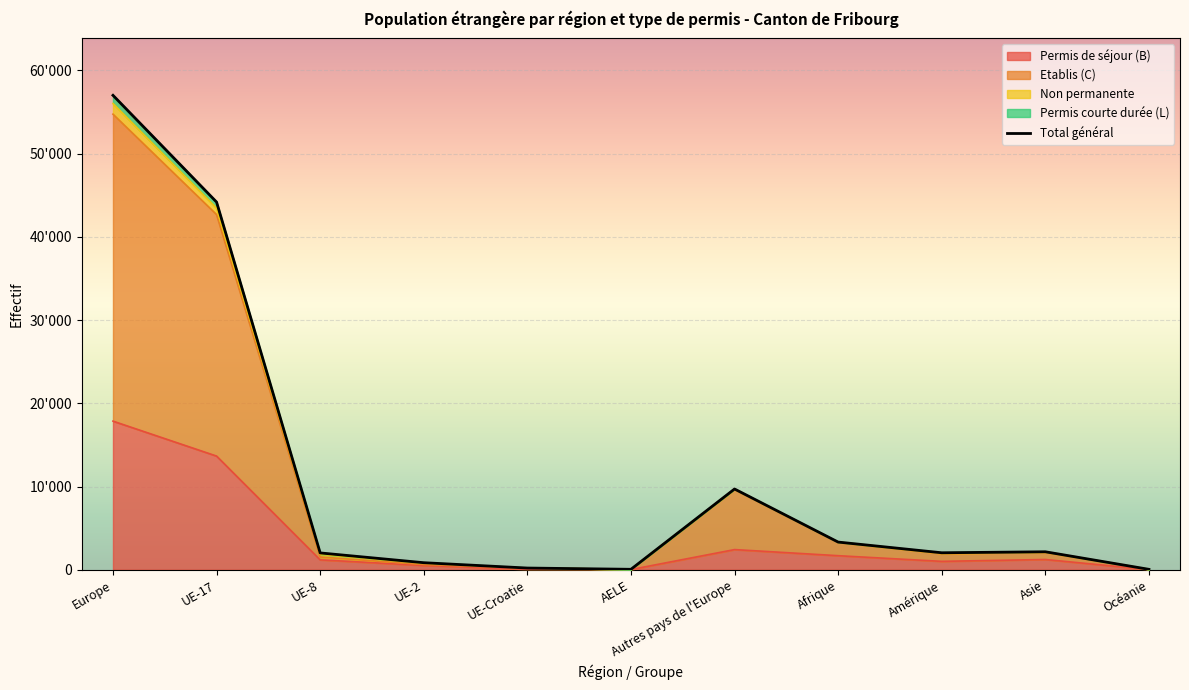

How many data points are less than 2040?

5